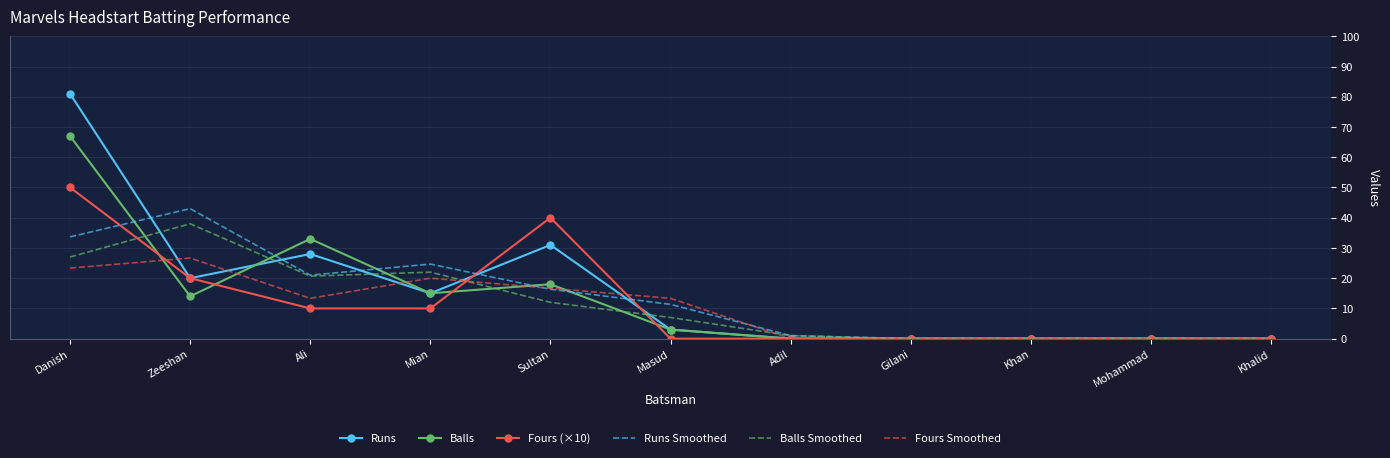

Reading left to right, extract all data points from this chart.

Runs: Danish=81.0	Zeeshan=20.0	Ali=28.0	Mian=15.0	Sultan=31.0	Masud=3.0	Adil=0.0	Gilani=0.0	Khan=0.0	Mohammad=0.0	Khalid=0.0
Balls: Danish=67.0	Zeeshan=14.0	Ali=33.0	Mian=15.0	Sultan=18.0	Masud=3.0	Adil=0.0	Gilani=0.0	Khan=0.0	Mohammad=0.0	Khalid=0.0
Fours (×10): Danish=50.0	Zeeshan=20.0	Ali=10.0	Mian=10.0	Sultan=40.0	Masud=0.0	Adil=0.0	Gilani=0.0	Khan=0.0	Mohammad=0.0	Khalid=0.0
Runs Smoothed: Danish=33.7	Zeeshan=43.0	Ali=21.0	Mian=24.7	Sultan=16.3	Masud=11.3	Adil=1.0	Gilani=0.0	Khan=0.0	Mohammad=0.0	Khalid=0.0
Balls Smoothed: Danish=27.0	Zeeshan=38.0	Ali=20.7	Mian=22.0	Sultan=12.0	Masud=7.0	Adil=1.0	Gilani=0.0	Khan=0.0	Mohammad=0.0	Khalid=0.0
Fours Smoothed: Danish=23.3	Zeeshan=26.7	Ali=13.3	Mian=20.0	Sultan=16.7	Masud=13.3	Adil=0.0	Gilani=0.0	Khan=0.0	Mohammad=0.0	Khalid=0.0